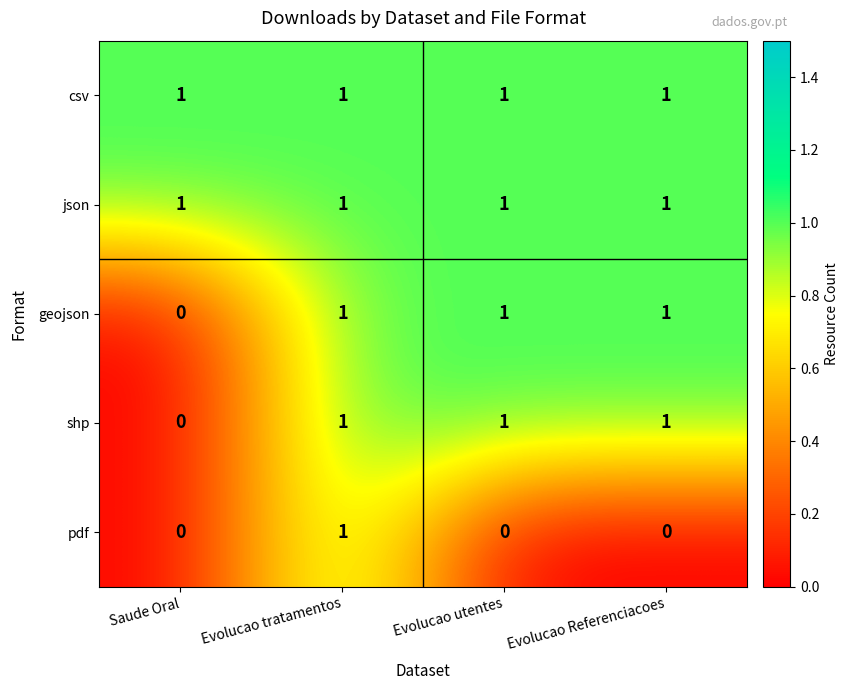

Which series changed the most between Evolucao tratamentos and Evolucao Referenciacoes?

pdf